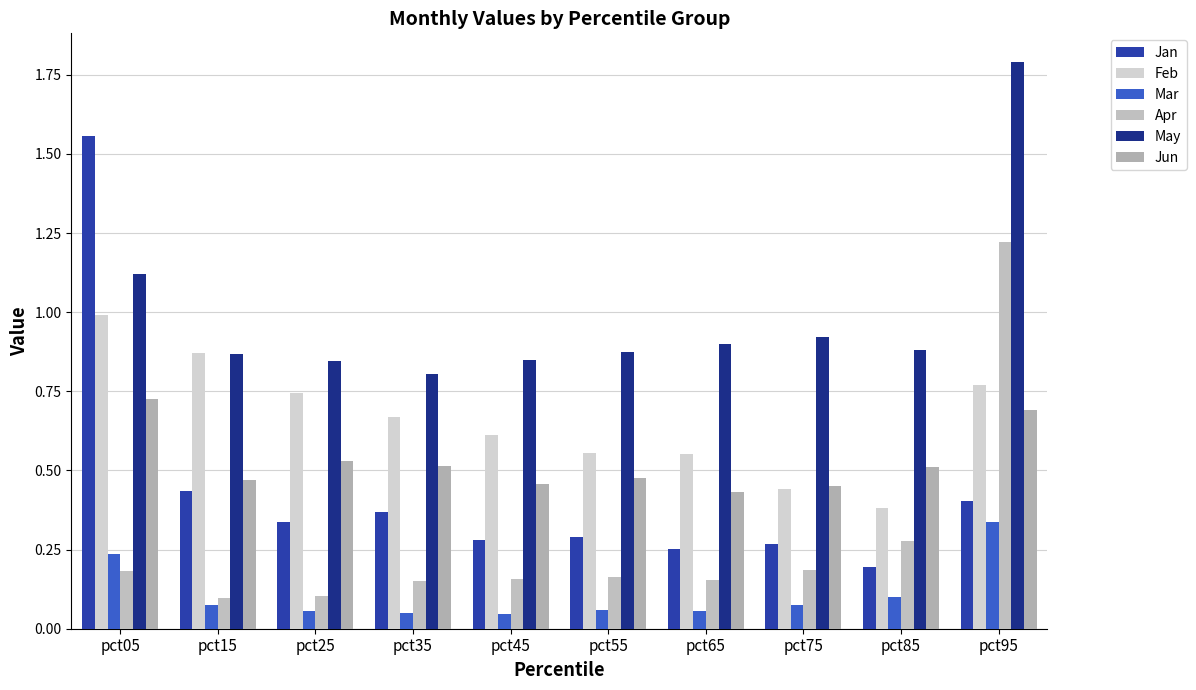

Reading left to right, list all the values displayed in this chart.

Jan: pct05=1.6	pct15=0.4	pct25=0.3	pct35=0.4	pct45=0.3	pct55=0.3	pct65=0.3	pct75=0.3	pct85=0.2	pct95=0.4
Feb: pct05=1.0	pct15=0.9	pct25=0.7	pct35=0.7	pct45=0.6	pct55=0.6	pct65=0.6	pct75=0.4	pct85=0.4	pct95=0.8
Mar: pct05=0.2	pct15=0.1	pct25=0.1	pct35=0.1	pct45=0.0	pct55=0.1	pct65=0.1	pct75=0.1	pct85=0.1	pct95=0.3
Apr: pct05=0.2	pct15=0.1	pct25=0.1	pct35=0.2	pct45=0.2	pct55=0.2	pct65=0.2	pct75=0.2	pct85=0.3	pct95=1.2
May: pct05=1.1	pct15=0.9	pct25=0.8	pct35=0.8	pct45=0.8	pct55=0.9	pct65=0.9	pct75=0.9	pct85=0.9	pct95=1.8
Jun: pct05=0.7	pct15=0.5	pct25=0.5	pct35=0.5	pct45=0.5	pct55=0.5	pct65=0.4	pct75=0.5	pct85=0.5	pct95=0.7